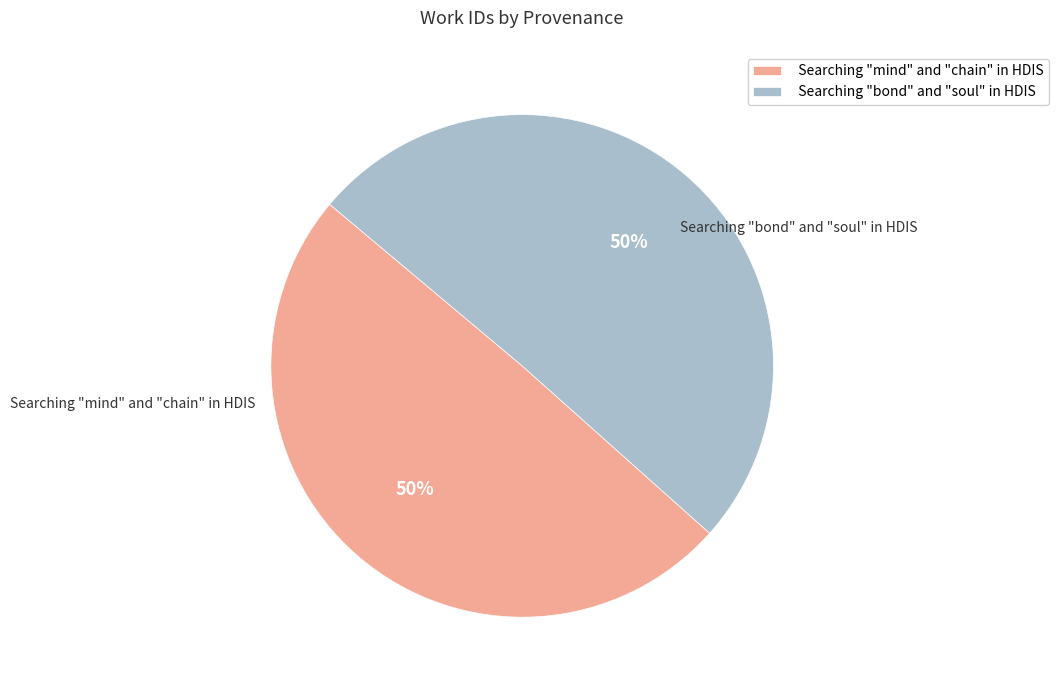

Is it true that Searching "bond" and "soul" in HDIS is 64% of the pie?

False